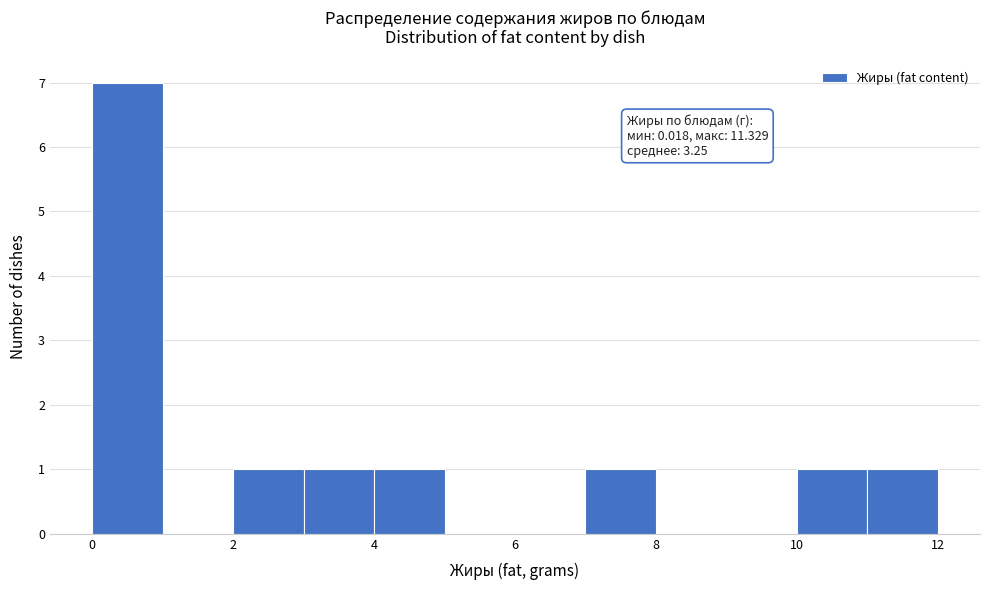

Over which range of the x-axis is the bar tallest?

0 to 1